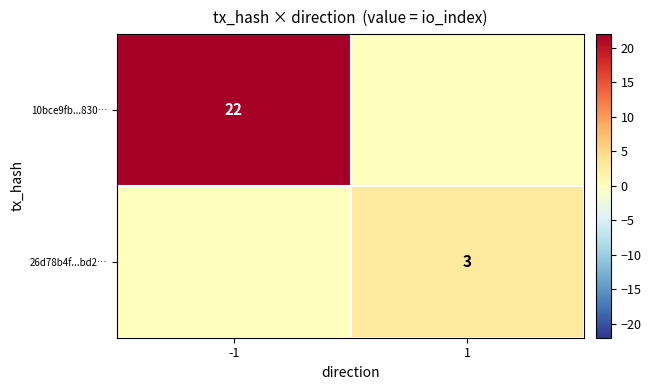

The value of 26d78b4f...bd2… at 1 is 3. True or false?

True